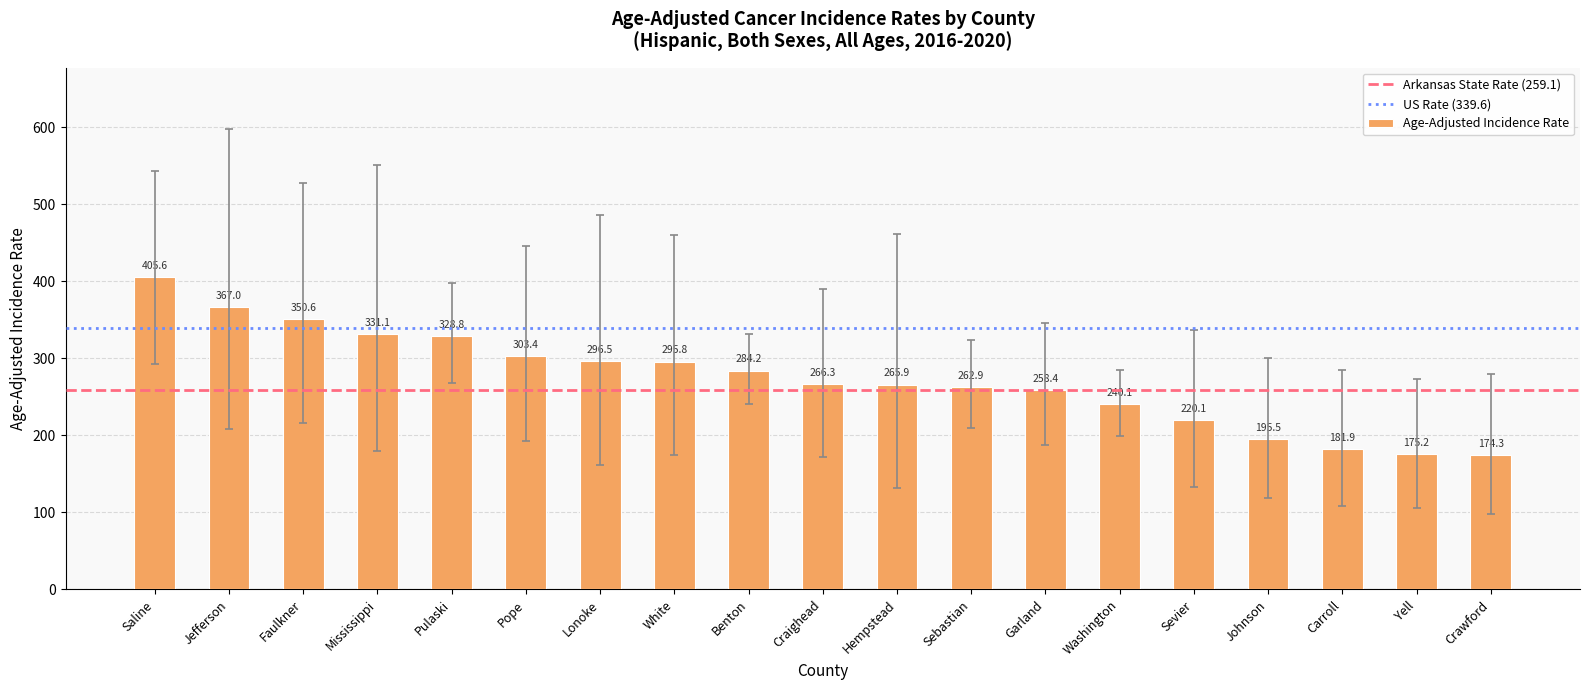

Between Saline and Johnson, which is larger?

Saline